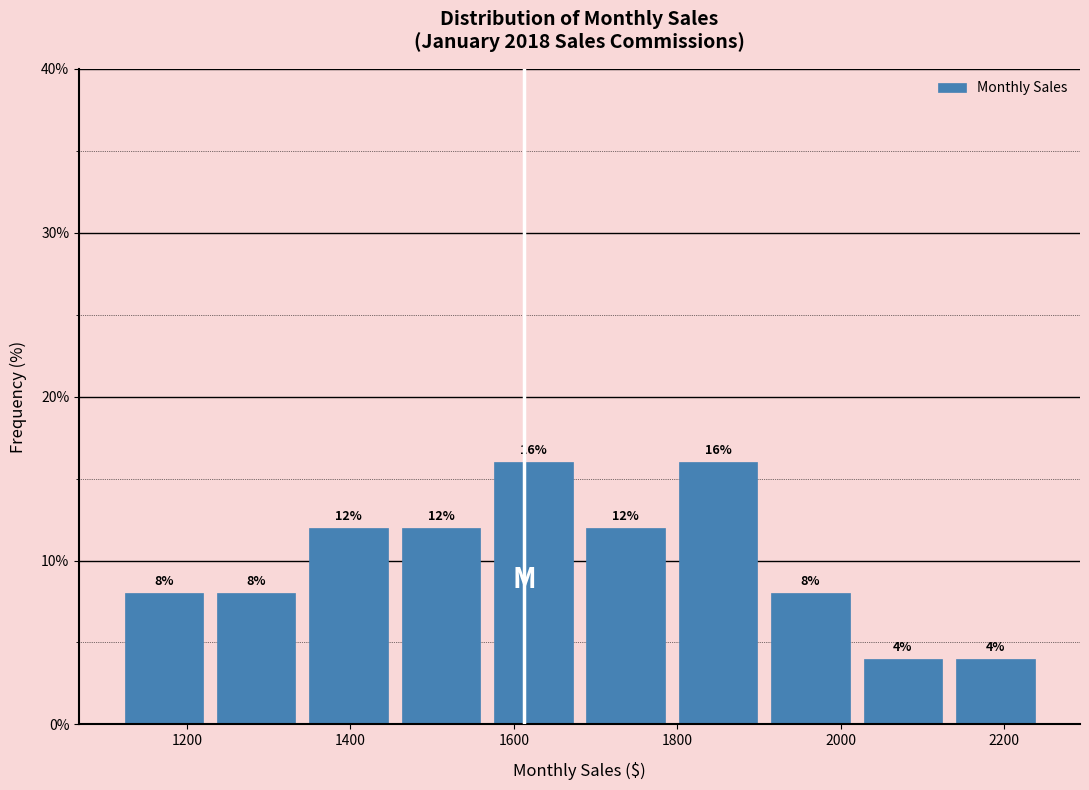

What is the height of the bar covering 1900 to 2020 on the x-axis? The bar edges are not printed on the chart, so give them approximately, as read against the axis.

8